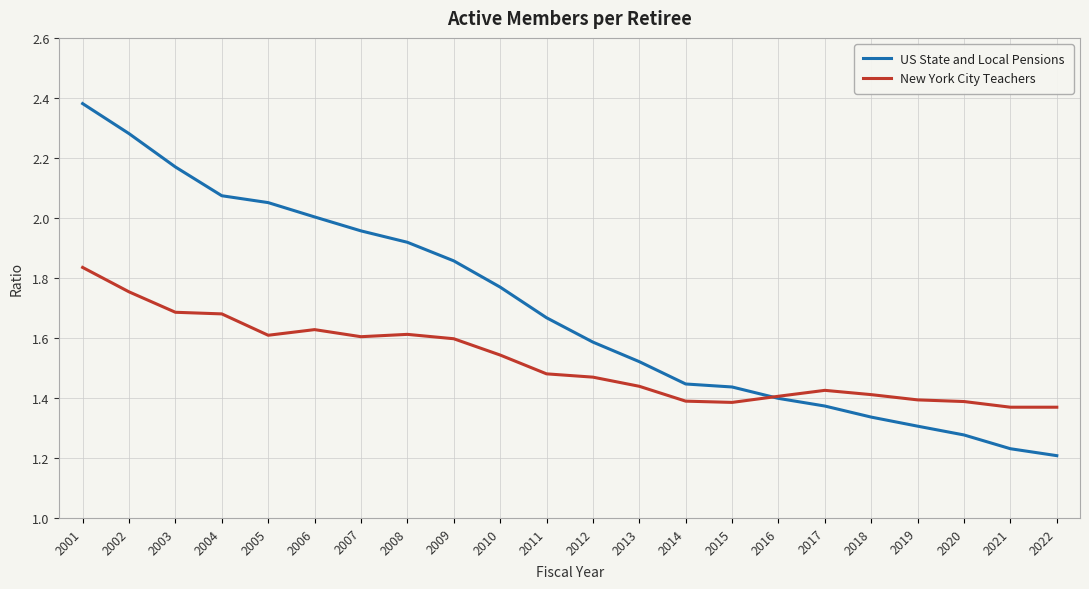

Is it true that US State and Local Pensions equals 2.0 at 2007?

True